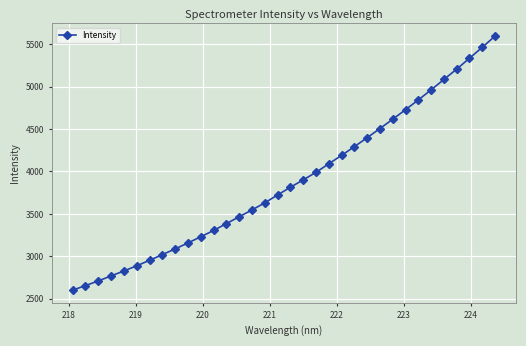

What is the minimum value shown in the chart?

2601.1